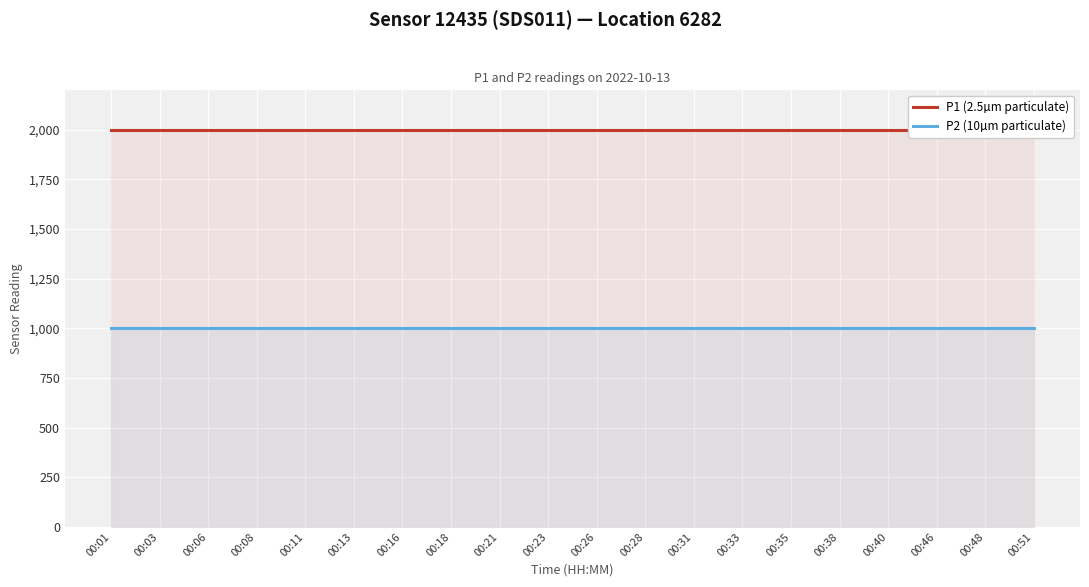

What is the value of the P2 (10µm particulate) point at the 7th from the left?

999.9